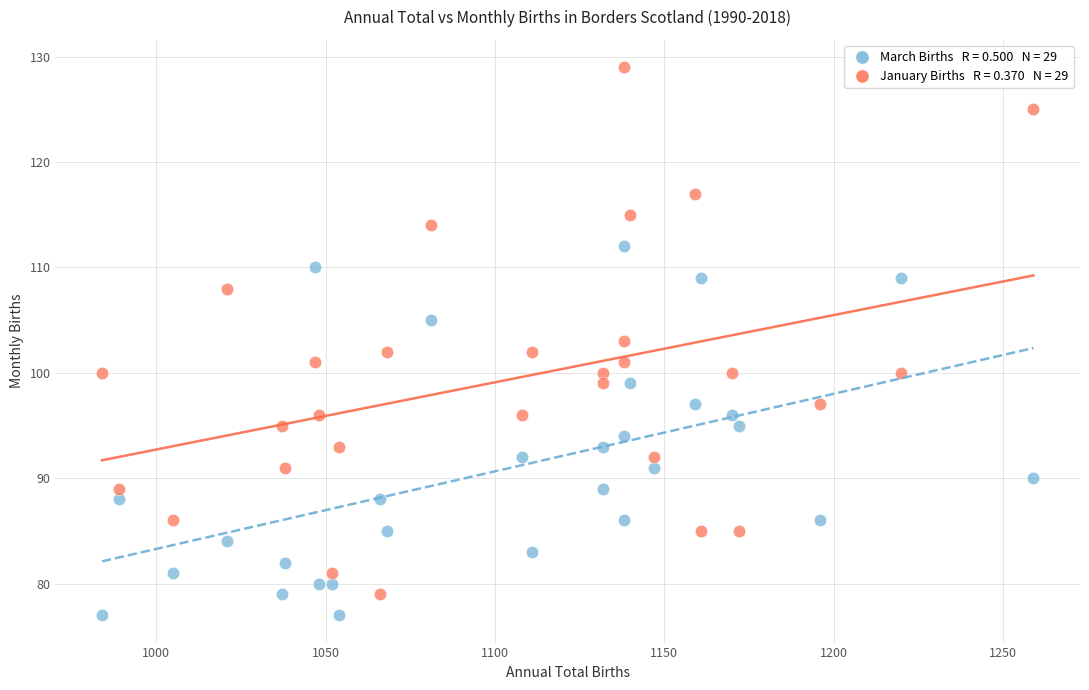

Across all data points, what is the range of Y values (max minus min)?

52